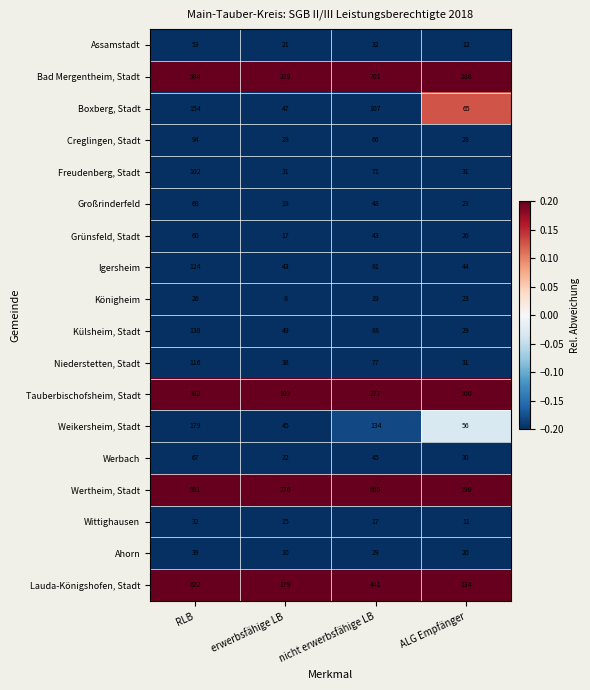

At which label does Ahorn first exceed 29?

RLB